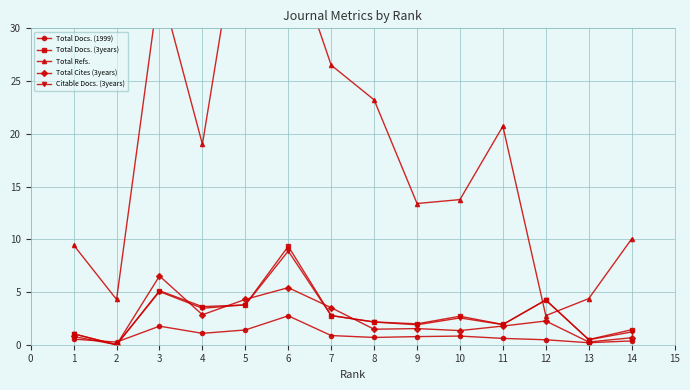

What is the average value of the Total Refs. series?

18.9